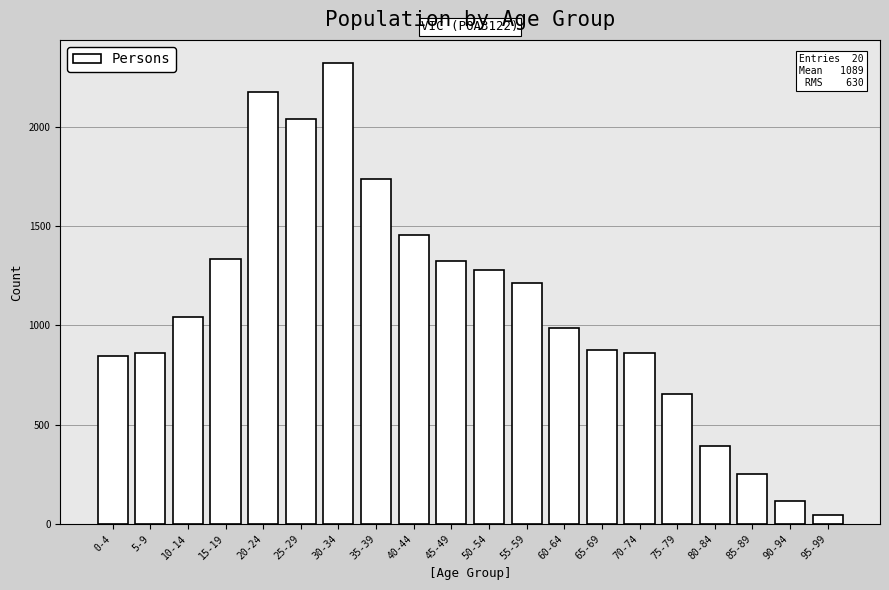

Where is the data nearest to the value 1182?

55-59